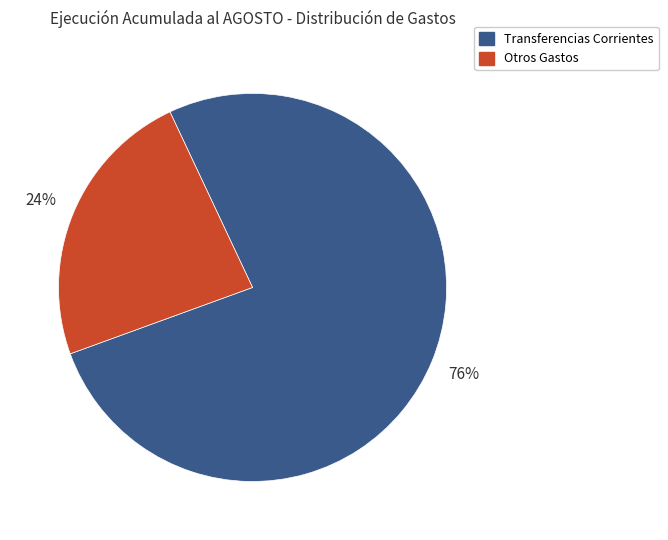

How many segments does this pie chart have?

2